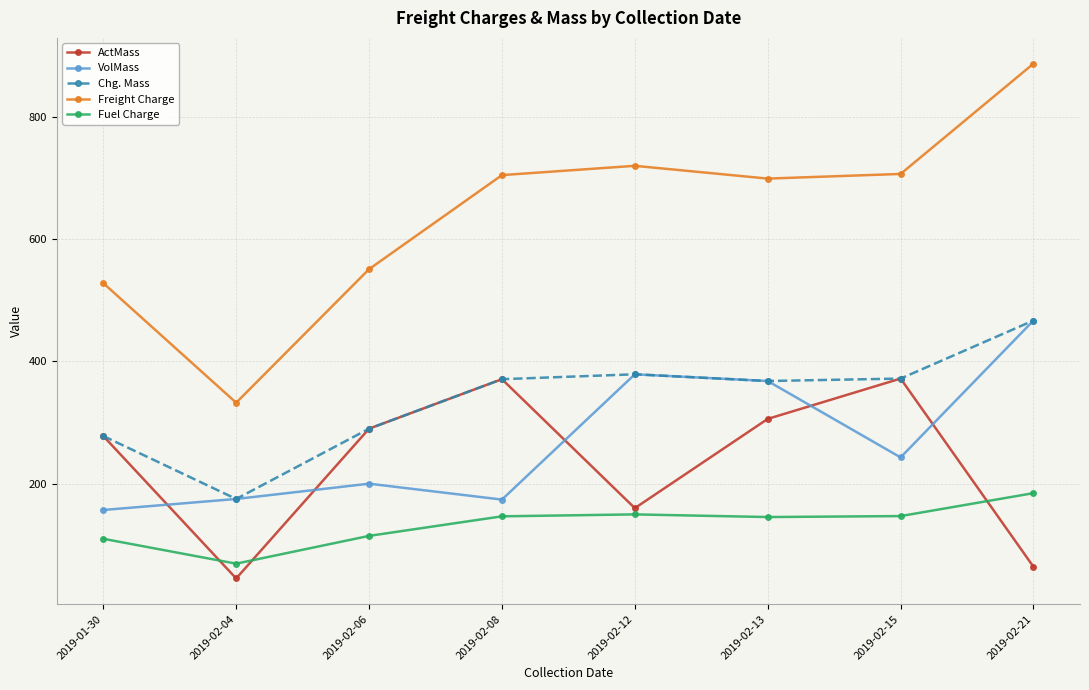

True or false: Freight Charge and Fuel Charge intersect in this chart.

False